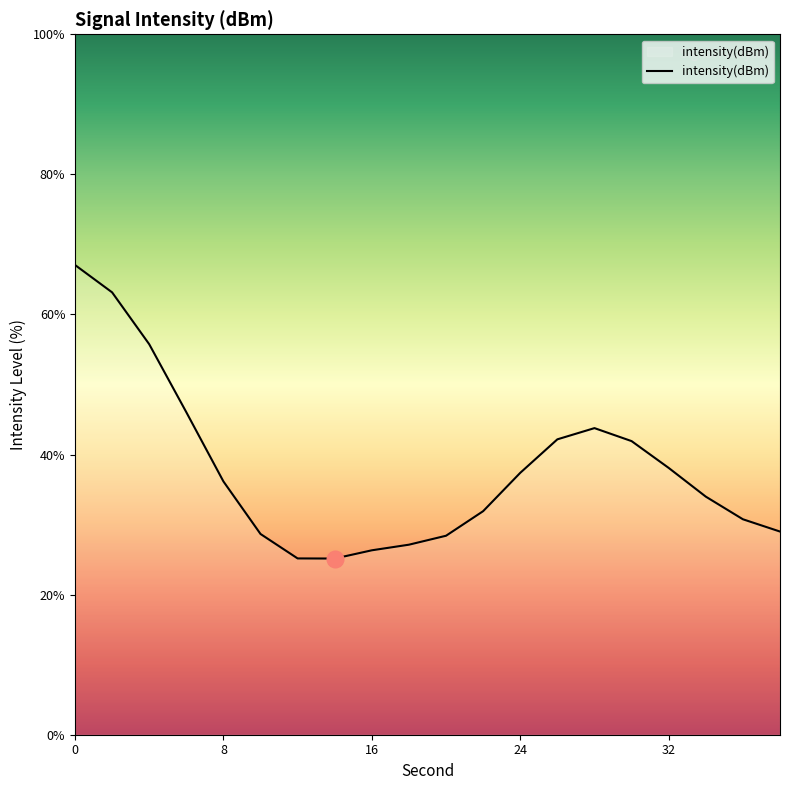

What is the minimum value shown in the chart?

25.2